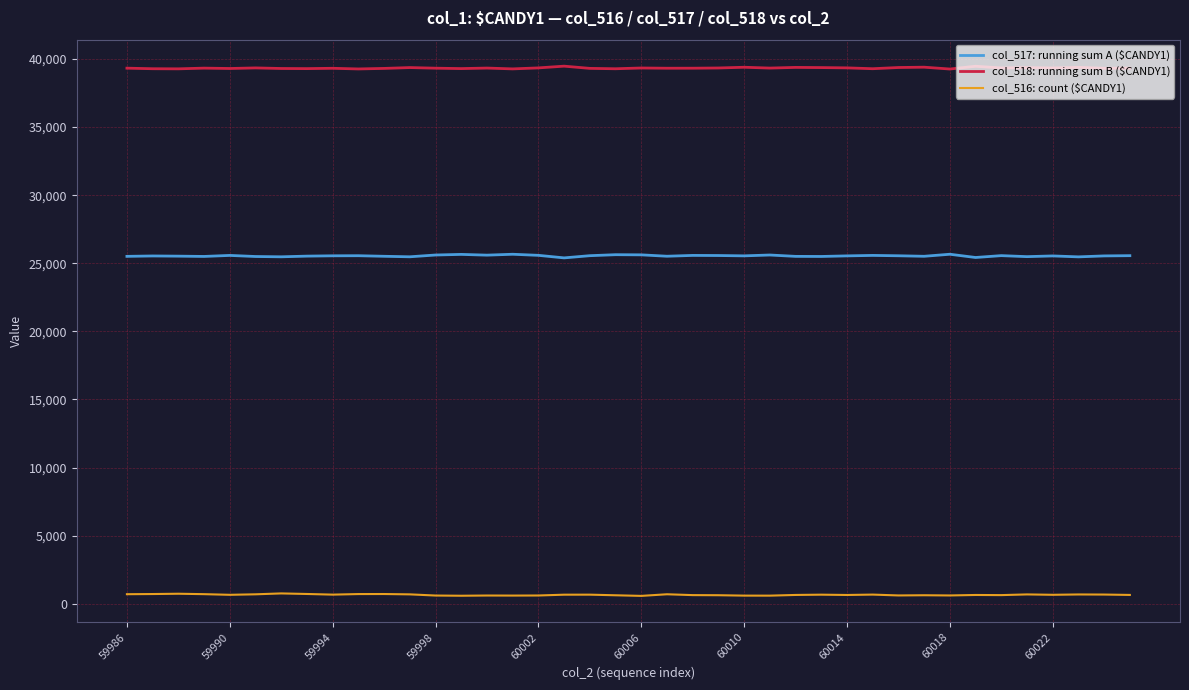

True or false: col_516: count ($CANDY1) has more than 0 interior local peaks.

True